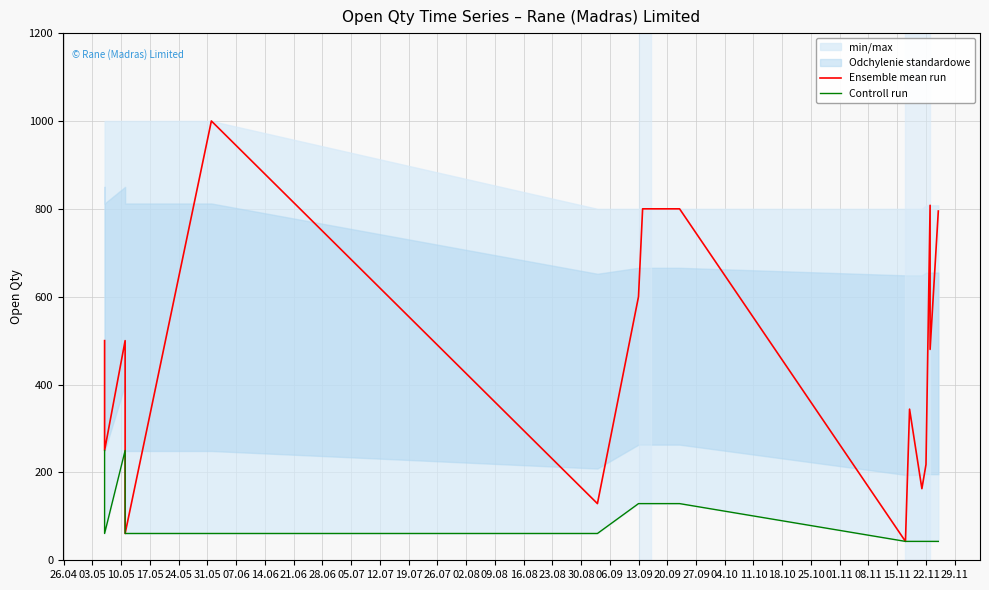

What is the difference between the maximum and minimum values in the Controll run series?

207